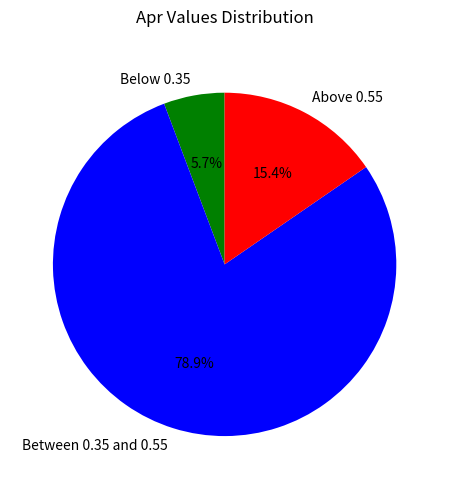

Between Below 0.35 and Above 0.55, which is larger?

Above 0.55